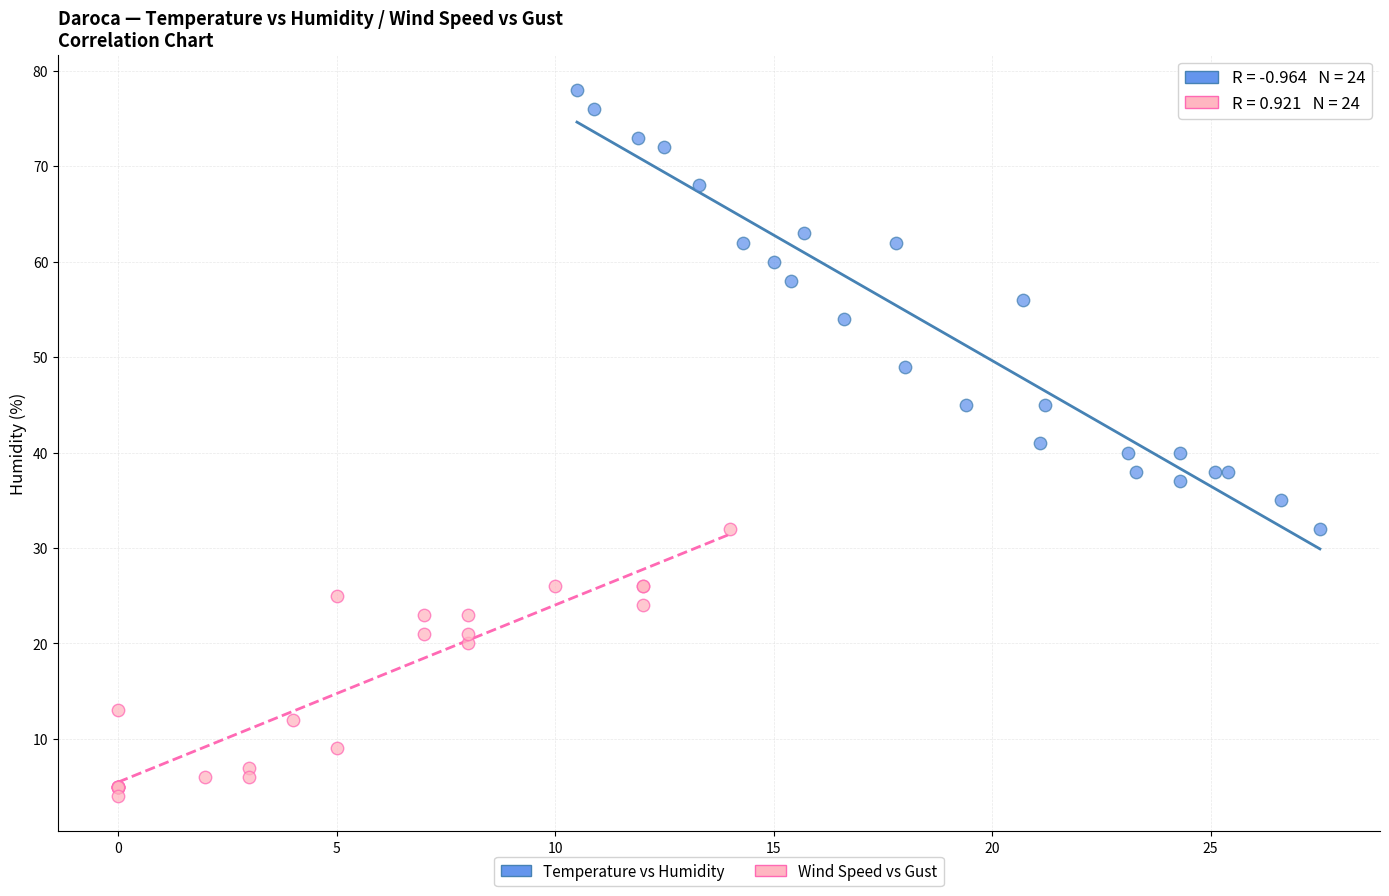

Which series has the widest spread of Y values?

Temperature vs Humidity